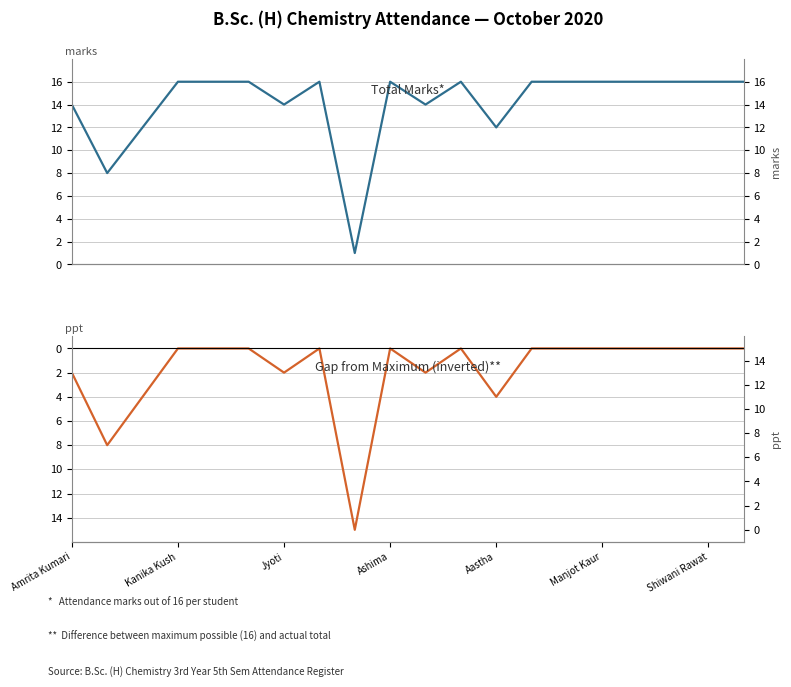

What are all the series names shown in the legend?

Total Marks, Gap from Maximum (inverted)